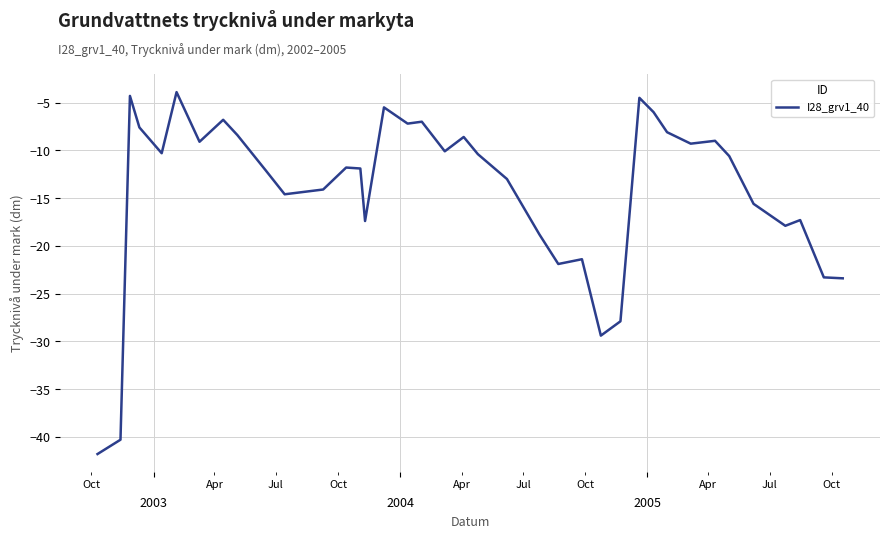

What is the difference between the maximum and minimum values?

37.9